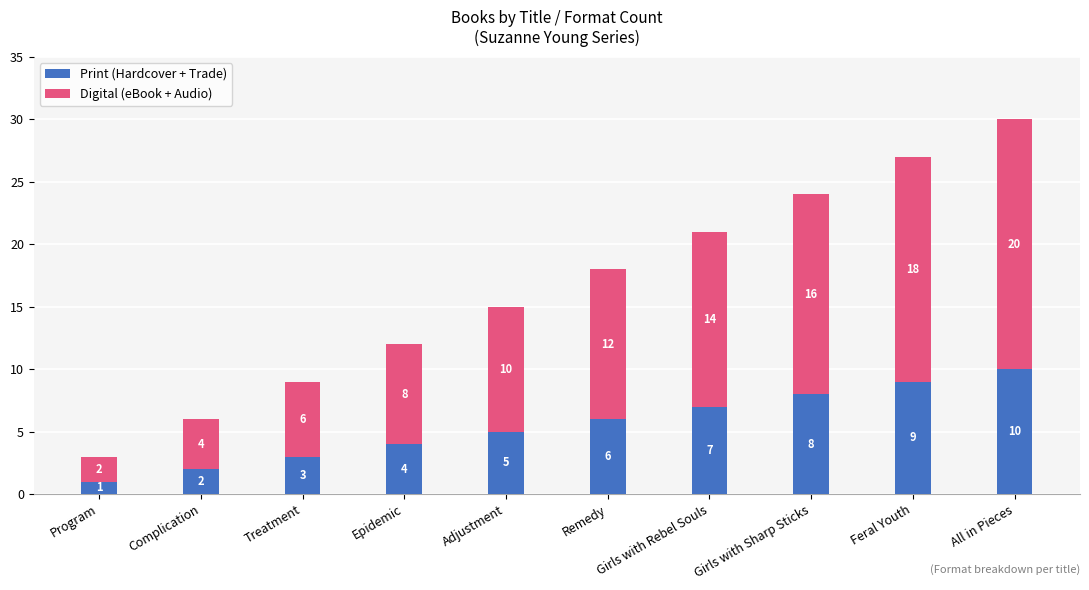

True or false: Print (Hardcover + Trade) has a value of 5 at Adjustment.

True